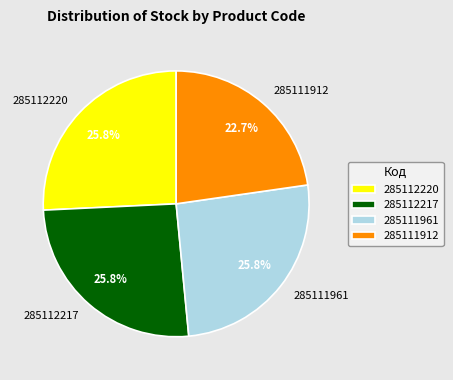

Approximately how many times larger is the value at 285112220 compared to 285112217?

1.0